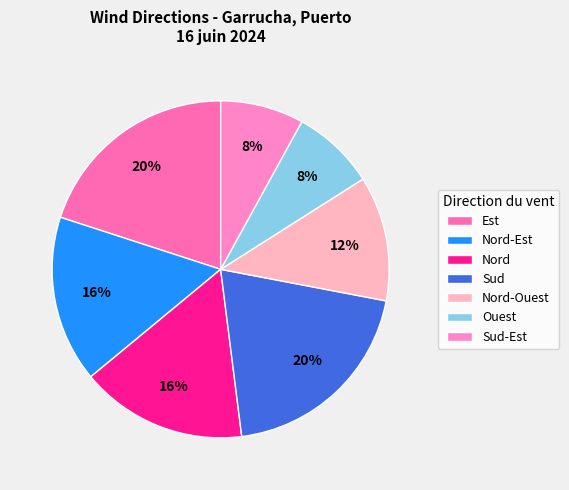

How many slices are in this pie chart?

7